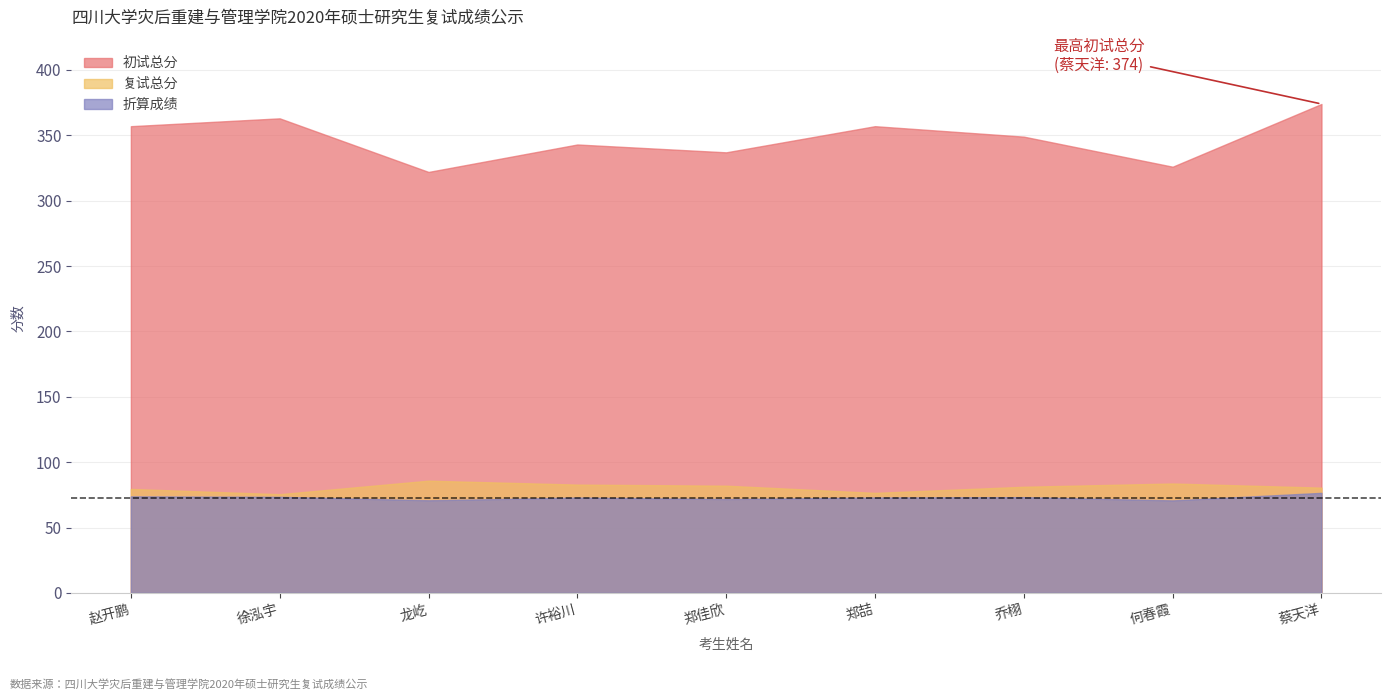

The 初试总分 series shows 475.9 at 郑佳欣. True or false?

False